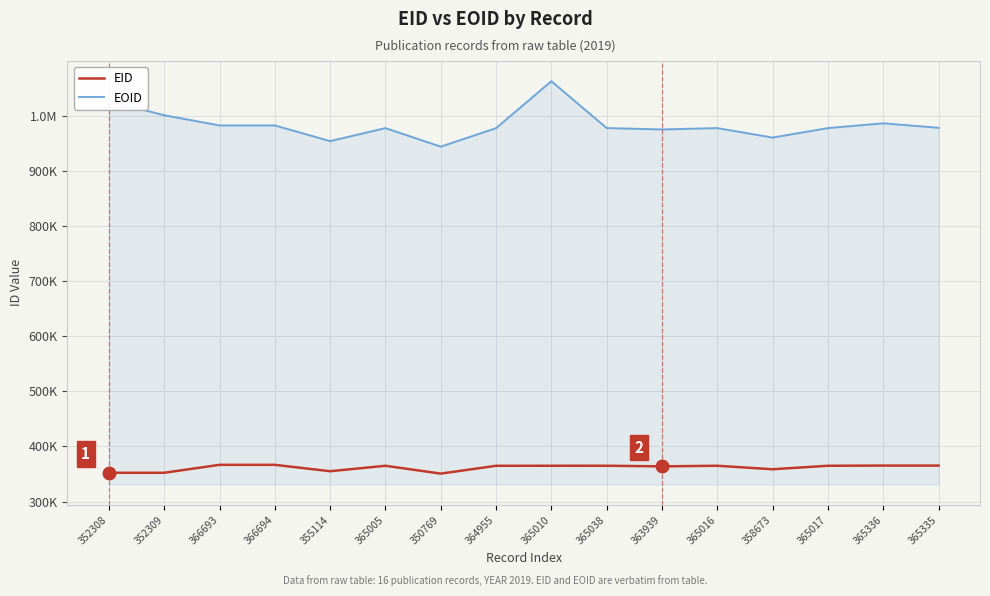

What is the spread (max minus min) of values at 365336?

620767